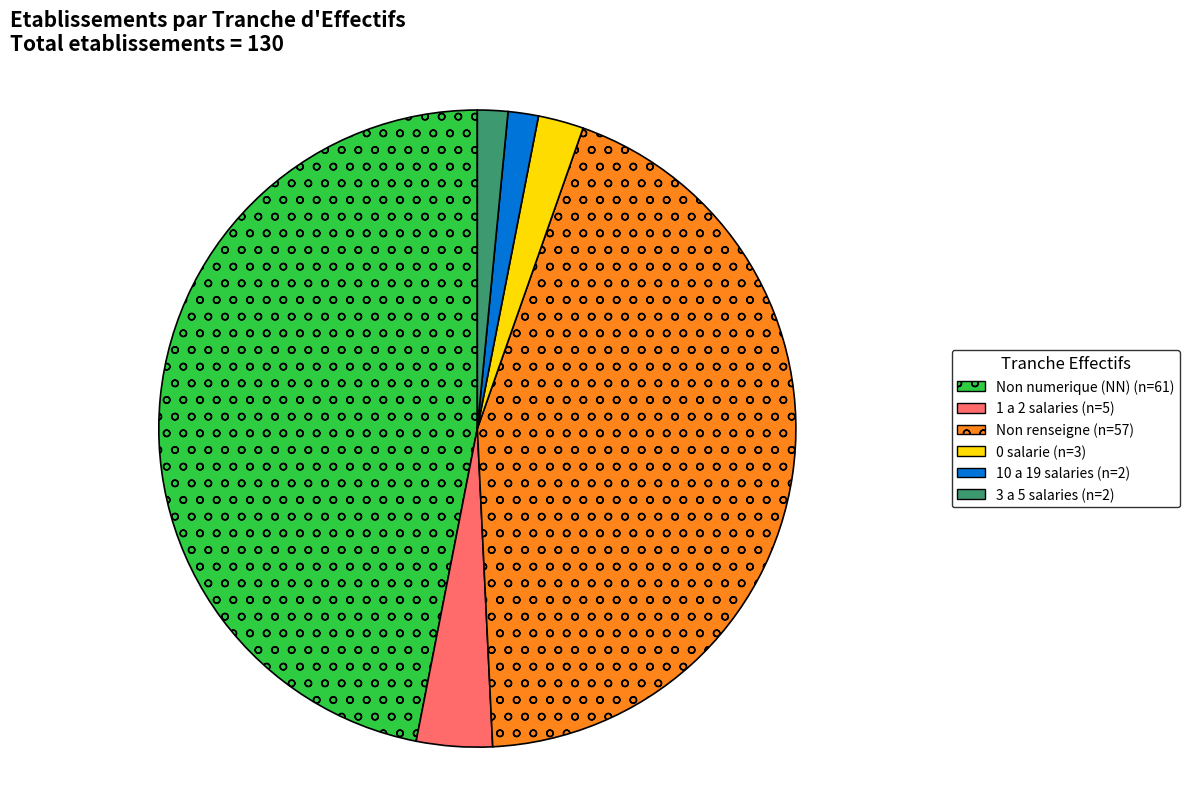

The 3 a 5 salaries (n=2) slice represents 2% of the pie. True or false?

True